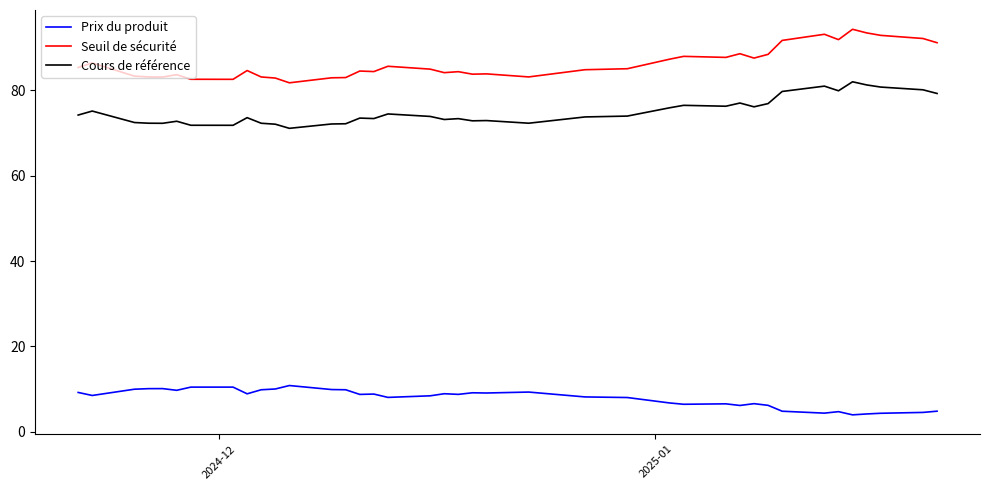

What is the greatest value displayed?

94.3